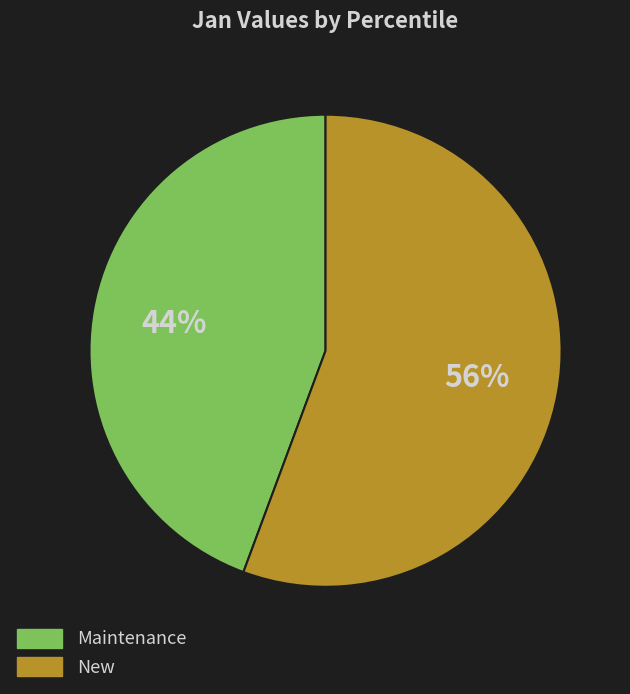

Does any single category account for the majority?

Yes